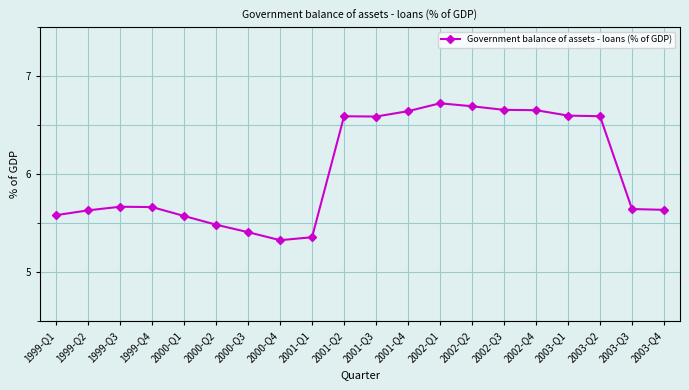

Is it true that the value at 2000-Q3 is 5.4?

True